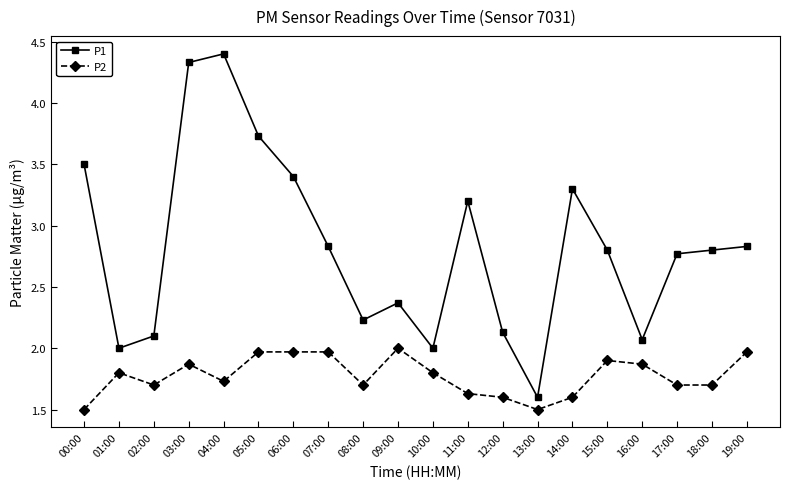

How many lines are shown in the chart?

2